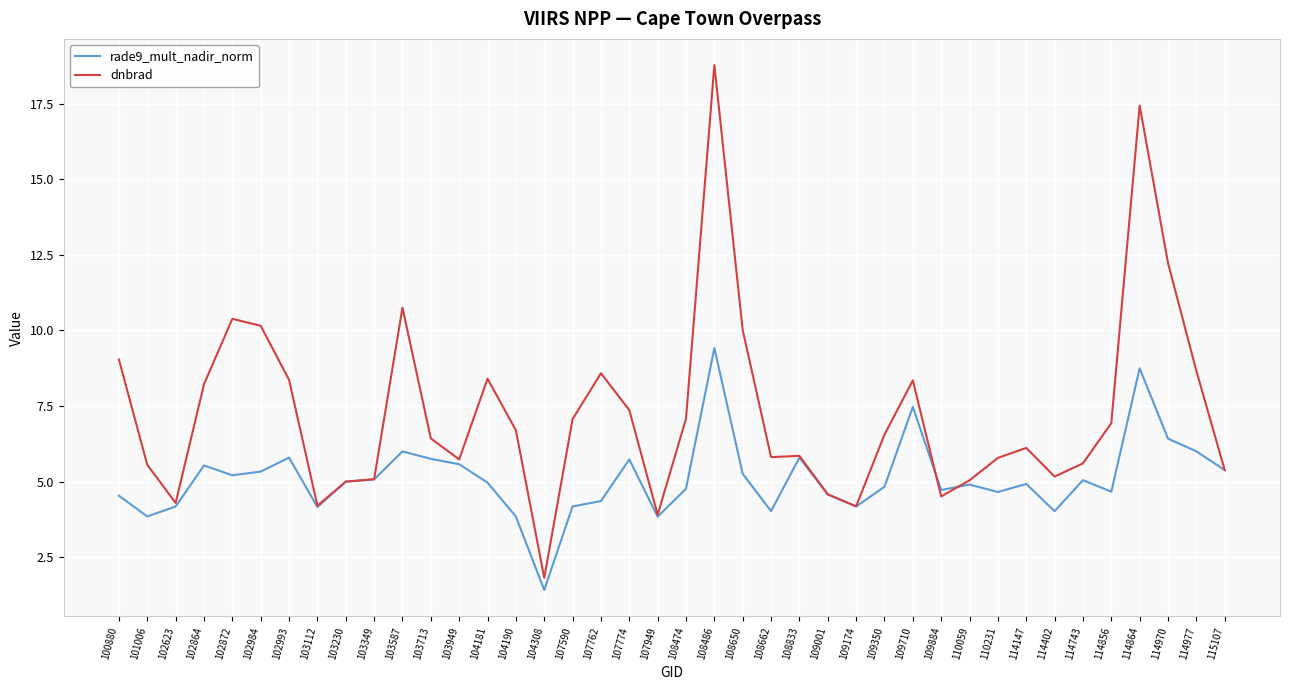

Count the number of categories in the chart.

40